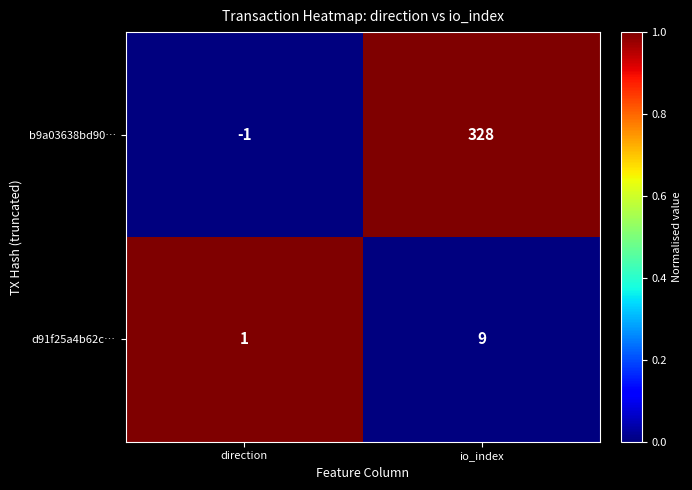

At how many categories does at least one series exceed 0?

2